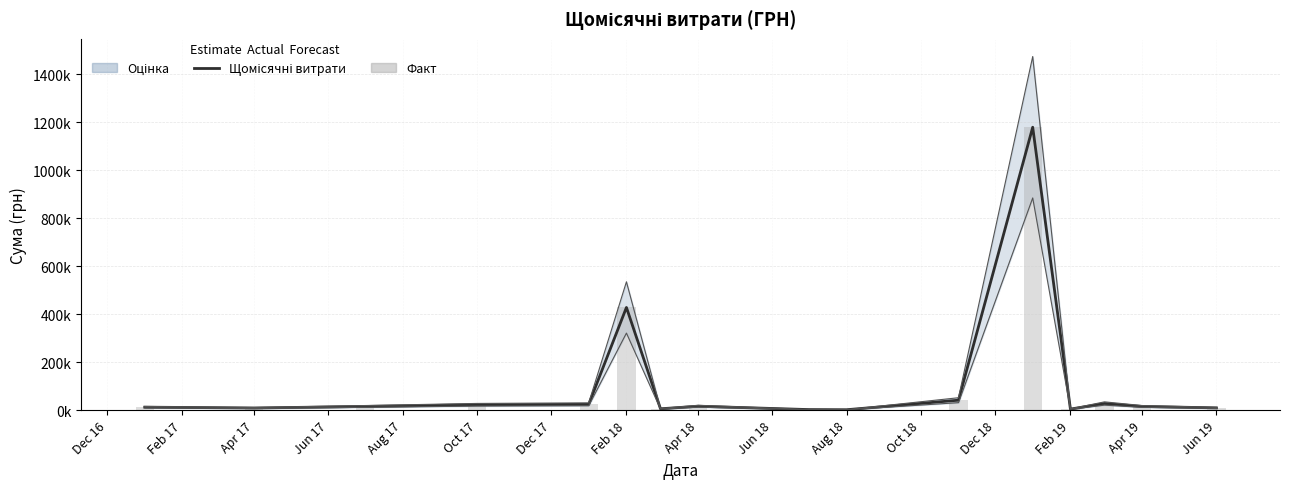

What is the difference between the maximum and second lowest values in the Місяць series?

1176794.2